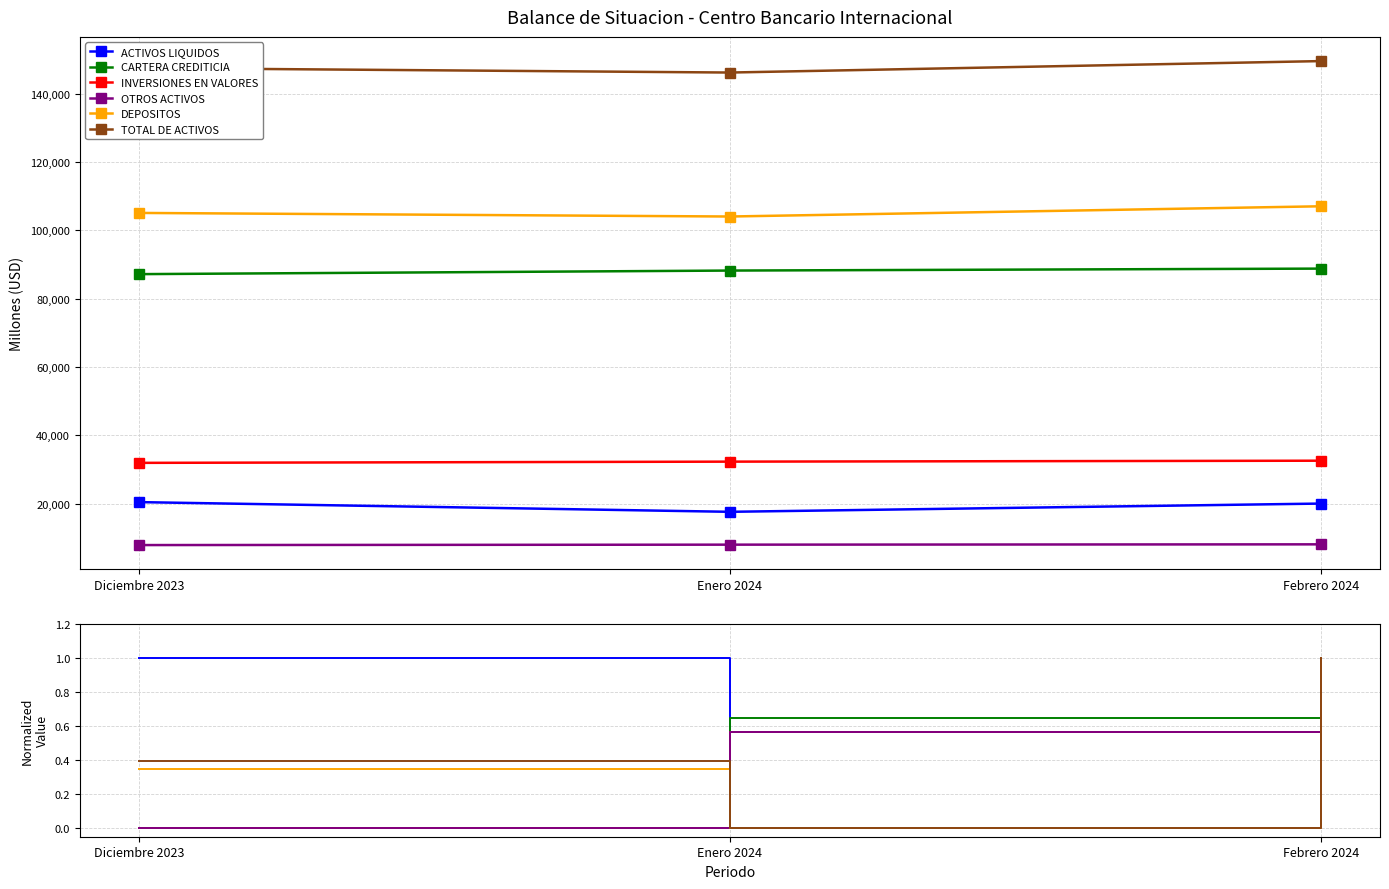

Is it true that TOTAL DE ACTIVOS equals 0.0 at Enero 2024?

True